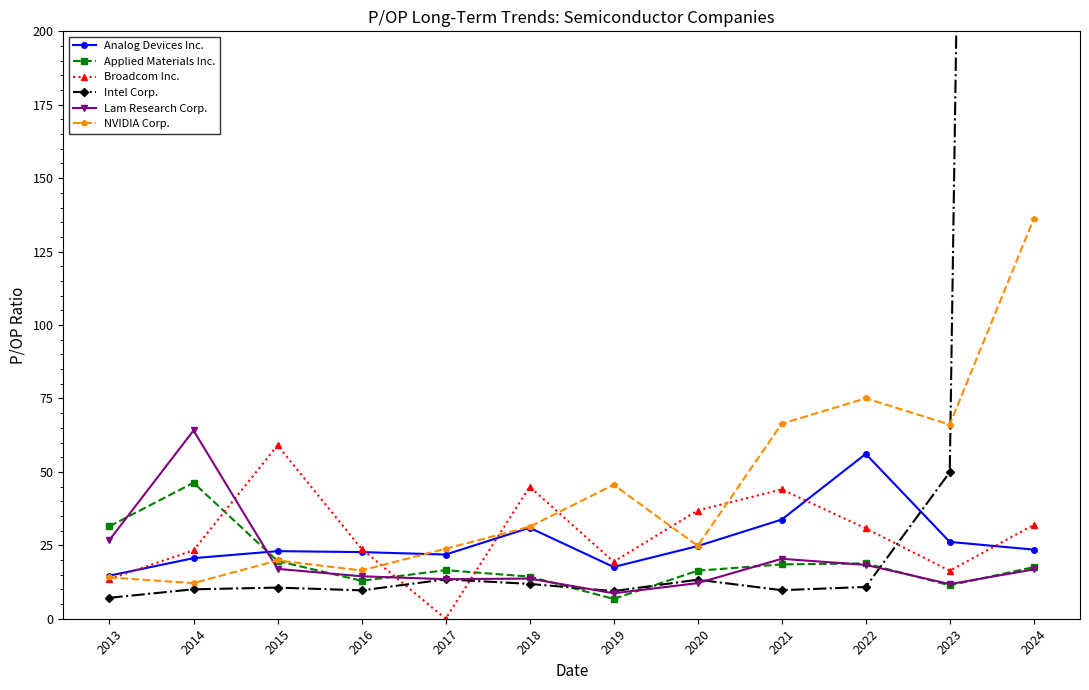

Reading left to right, what are all the values shown in this chart?

Analog Devices Inc.: 14.7	20.6	23.0	22.7	21.9	31.0	17.6	24.7	33.8	56.1	26.2	23.5
Applied Materials Inc.: 31.5	46.3	19.7	12.9	16.5	14.3	6.7	16.4	18.5	18.9	11.3	17.6
Broadcom Inc.: 13.5	23.3	59.0	23.8	0.0	44.9	19.4	36.9	44.0	30.8	16.3	32.0
Intel Corp.: 7.1	10.0	10.6	9.7	13.4	11.9	9.4	13.3	9.7	10.8	49.9	1984.4
Lam Research Corp.: 26.8	64.1	17.0	14.4	13.5	13.7	8.7	12.1	20.4	18.3	11.8	16.8
NVIDIA Corp.: 14.1	12.1	19.8	16.4	23.8	31.3	45.6	24.8	66.4	75.0	66.1	136.2